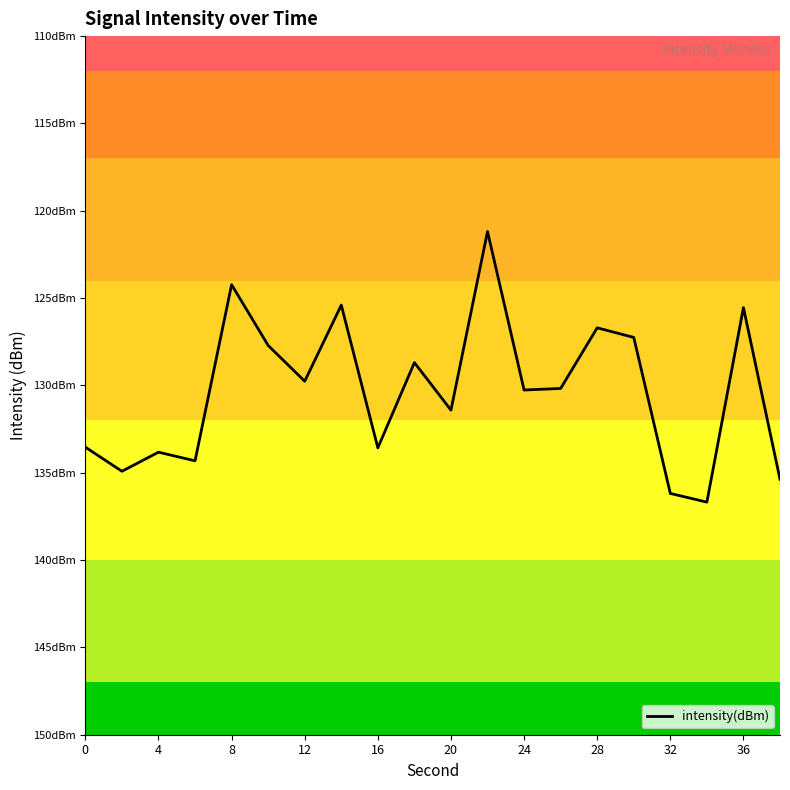

Reading left to right, list all the values displayed in this chart.

-133.5	-134.9	-133.8	-134.3	-124.2	-127.7	-129.8	-125.4	-133.6	-128.7	-131.4	-121.2	-130.3	-130.2	-126.7	-127.3	-136.2	-136.7	-125.5	-135.4